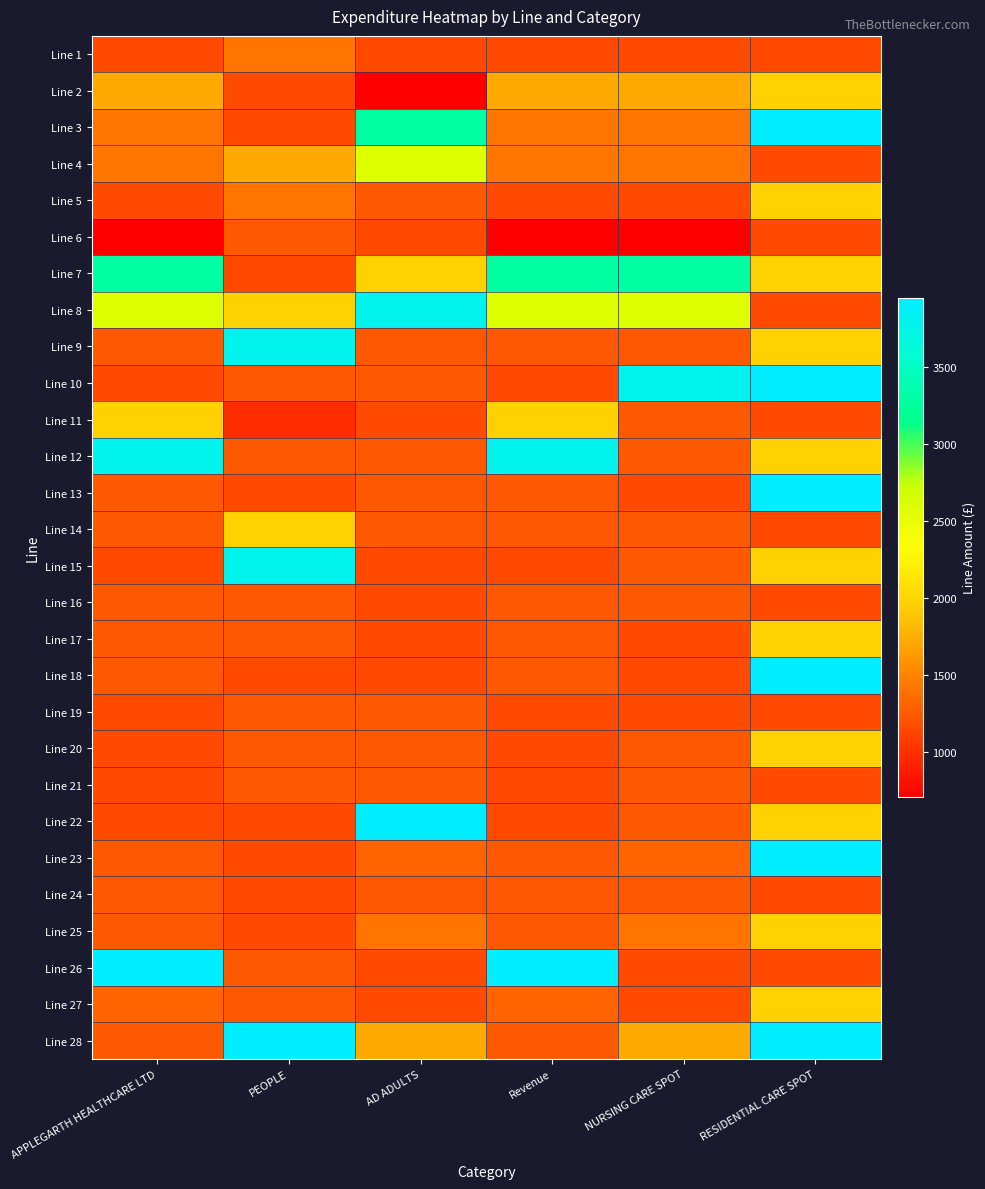

What is the spread (max minus min) of values at RESIDENTIAL CARE SPOT?

2792.0